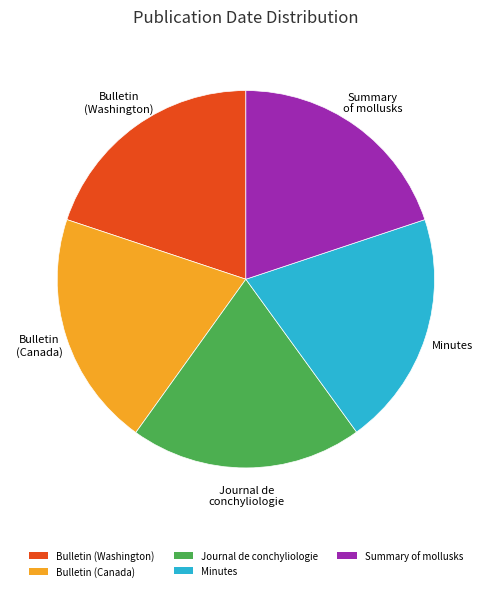

Is there a majority slice in this chart?

No